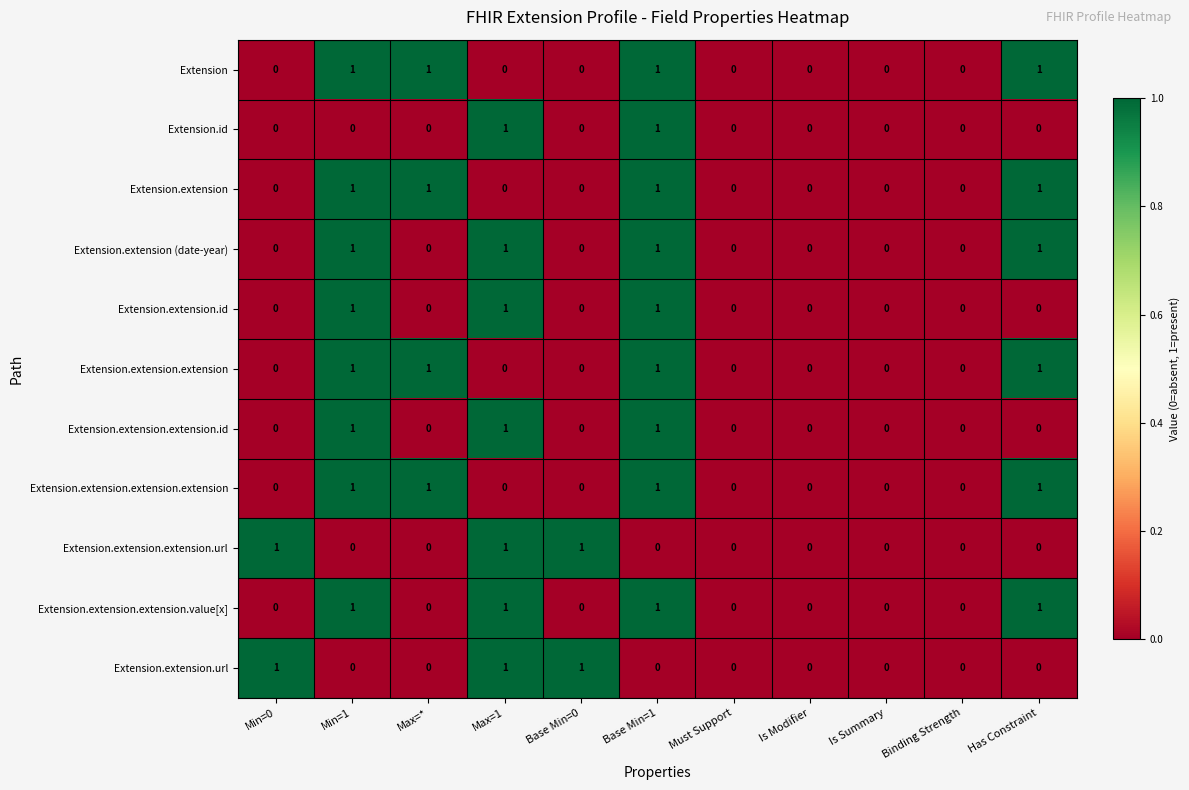

What is the sum of all Extension values?

4